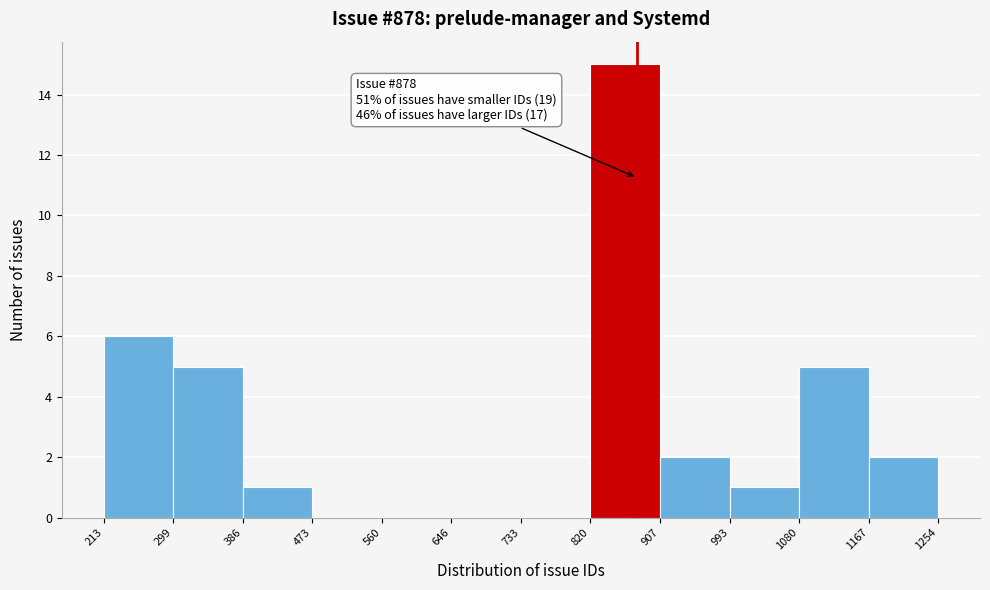

Which range on the x-axis has the tallest bar?

820 to 907